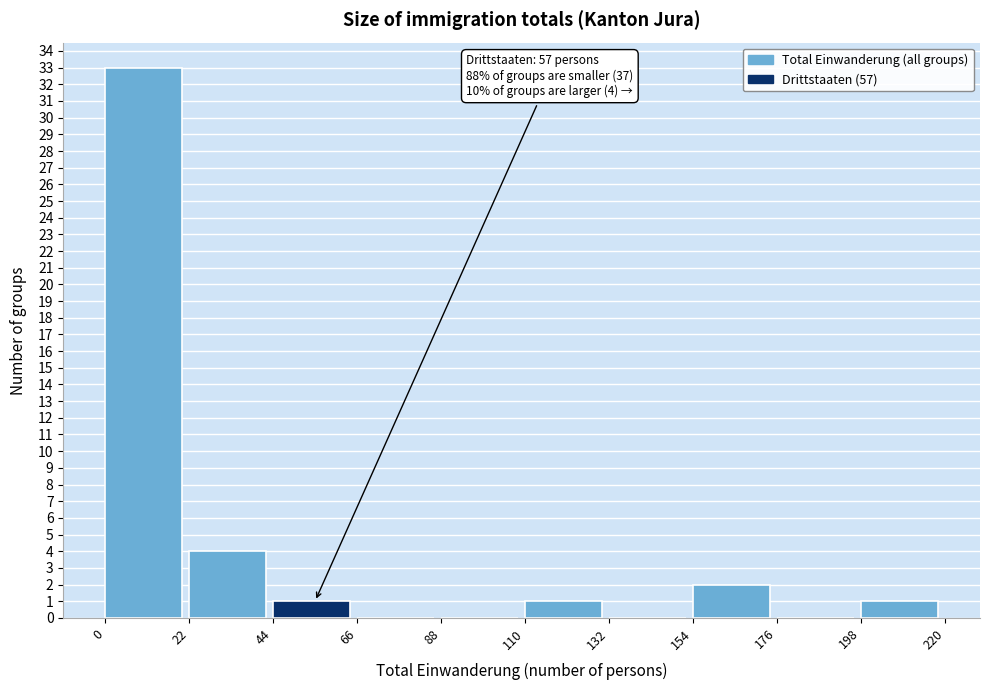

Over which range of the x-axis is the bar tallest?

0 to 22